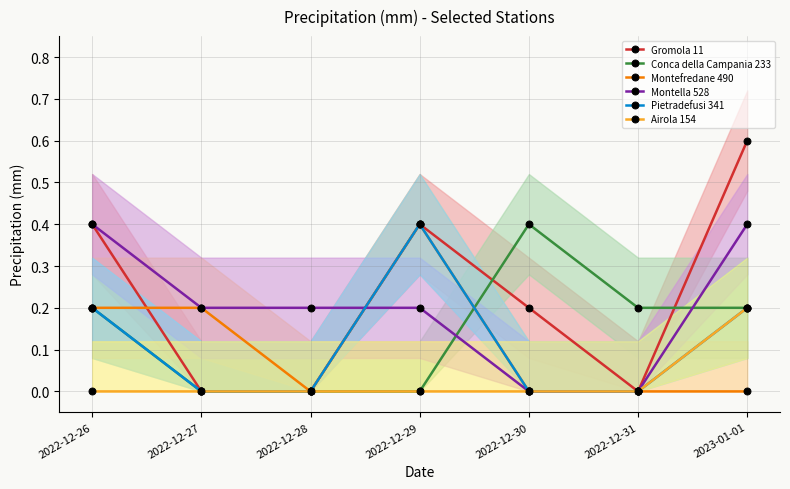

Is this an area chart (filled region under the line)?

No